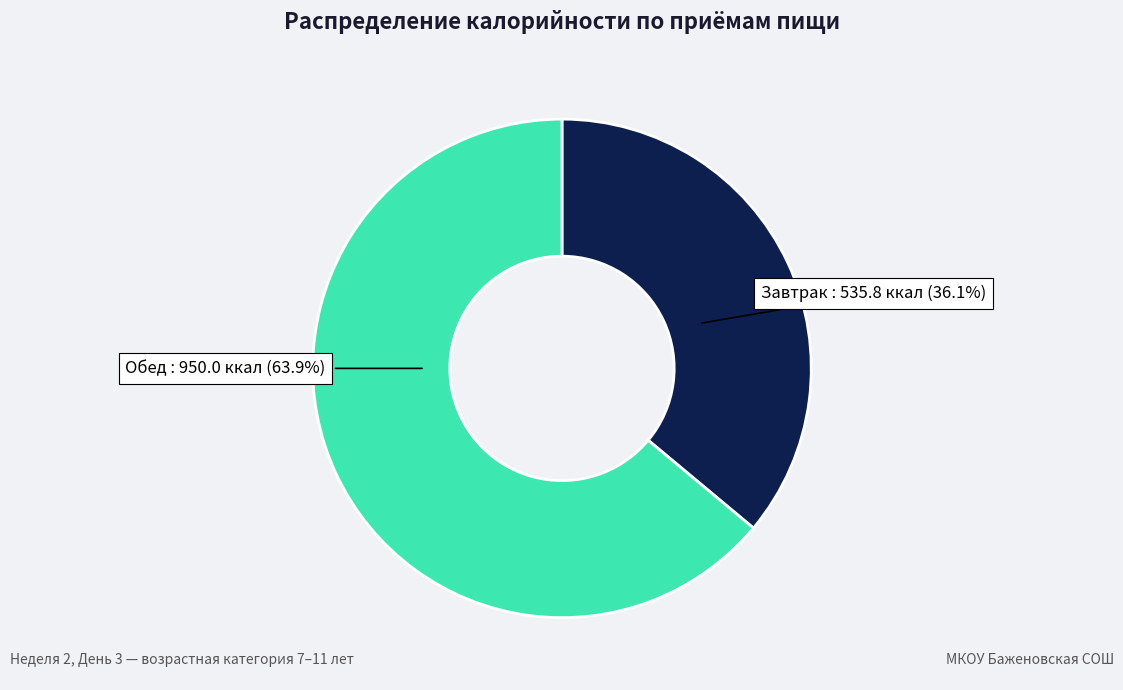

Does any single category account for the majority?

Yes